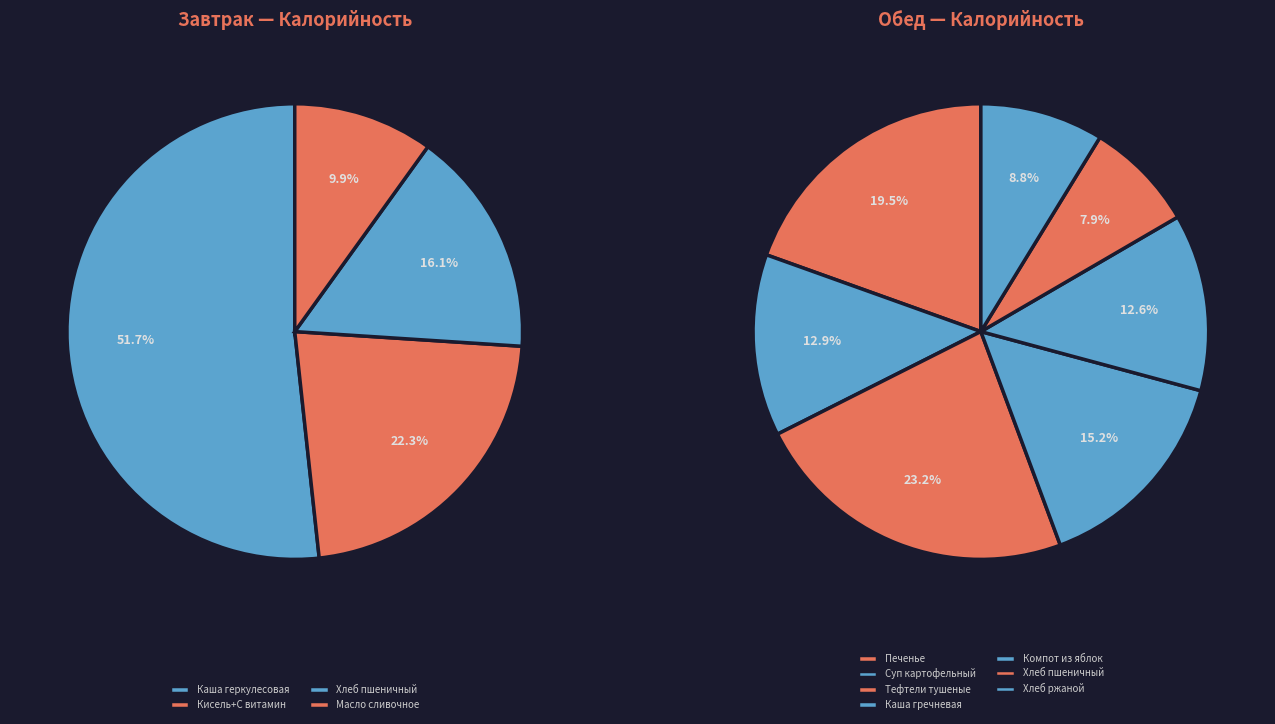

The Каша вязкая молочная геркулесовая с маслом slice represents 35% of the pie. True or false?

False